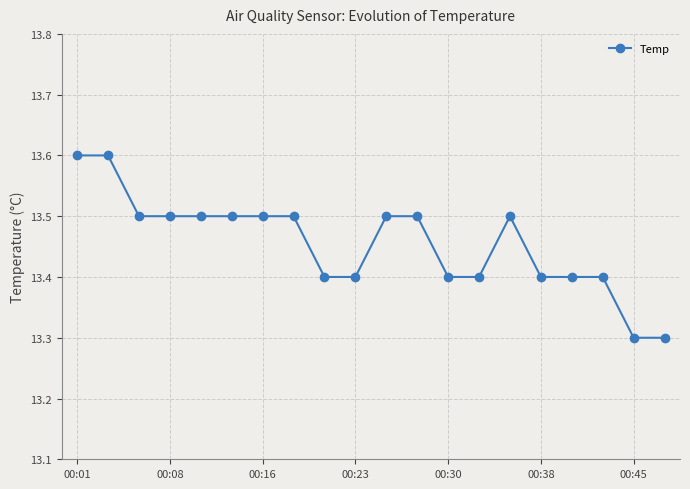

Reading left to right, list all the values displayed in this chart.

13.6	13.6	13.5	13.5	13.5	13.5	13.5	13.5	13.4	13.4	13.5	13.5	13.4	13.4	13.5	13.4	13.4	13.4	13.3	13.3